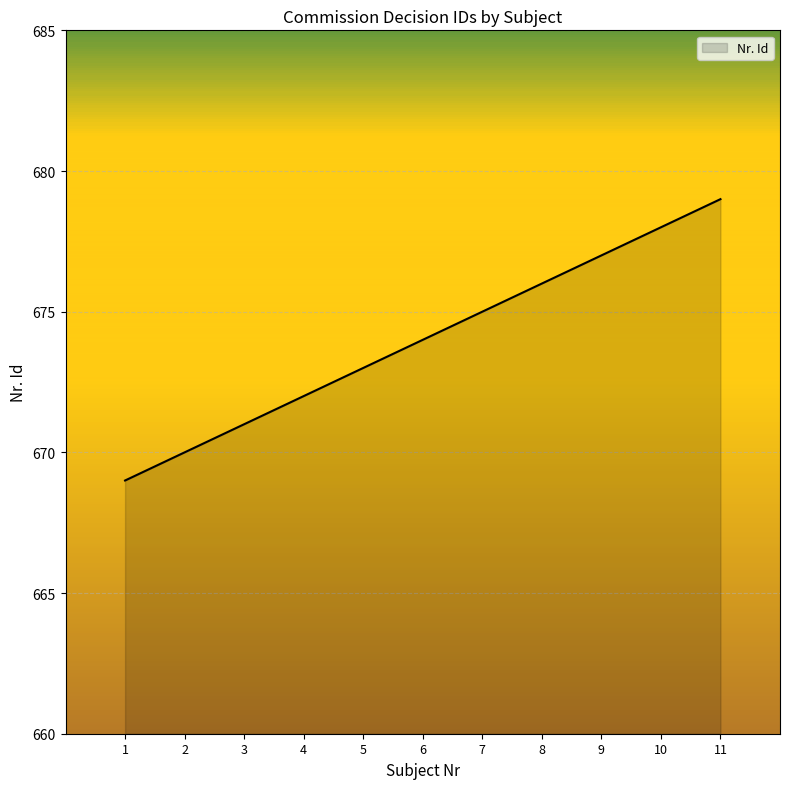

At which category does the chart reach its peak across all series?

11